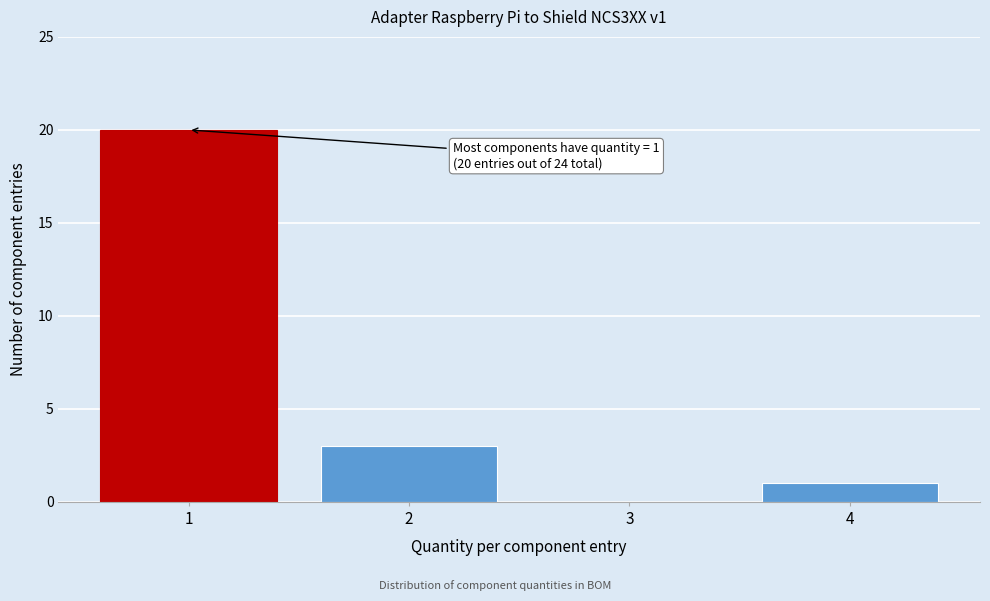

Which range on the x-axis has the tallest bar?

0.5 to 1.5